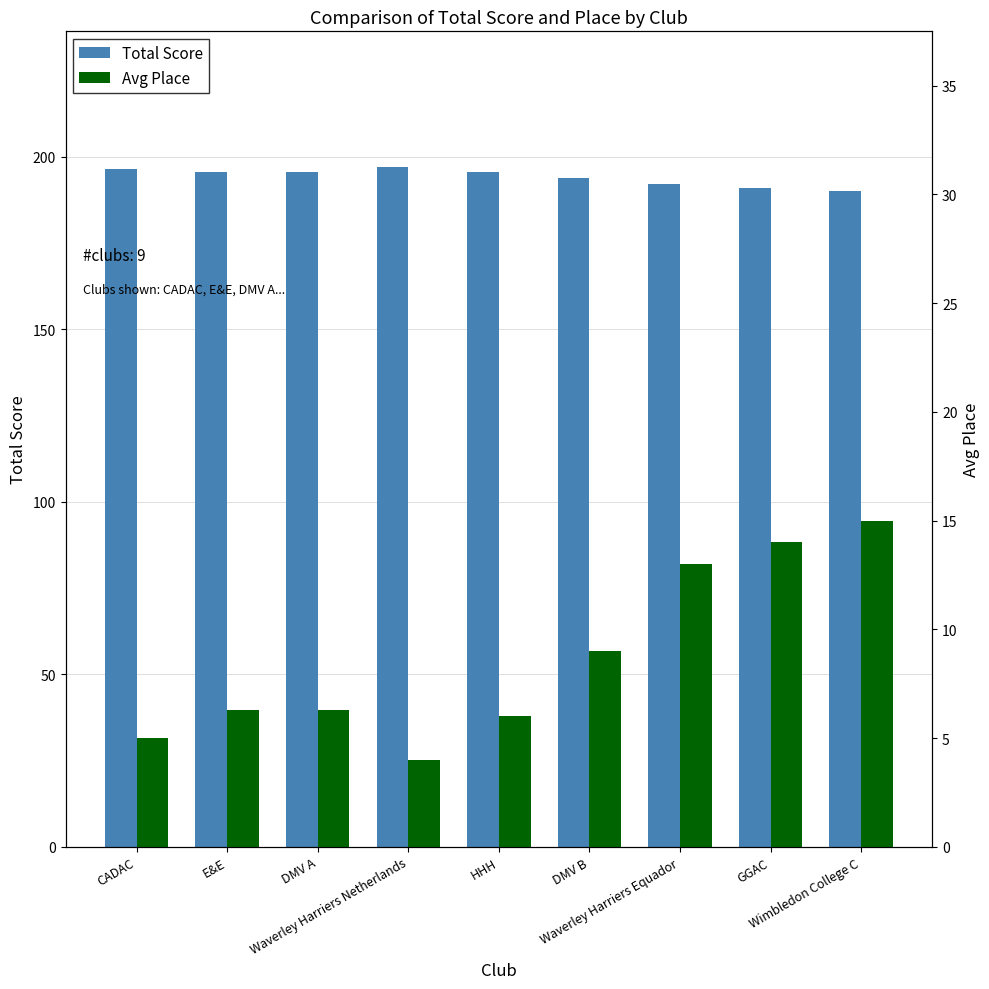

What is the difference between the Total Score values at DMV B and Waverley Harriers Equador?

2.0